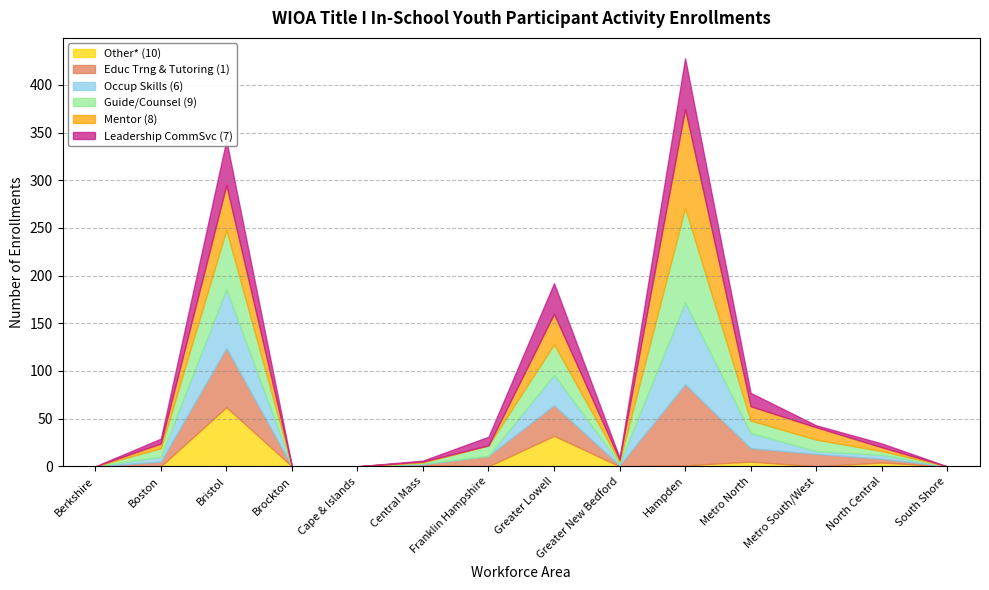

Rank the series at Boston from highest to lowest value.

Guide/Counsel (9), Educ Trng & Tutoring (1), Occup Skills (6), Mentor (8), Leadership CommSvc (7), Other* (10)